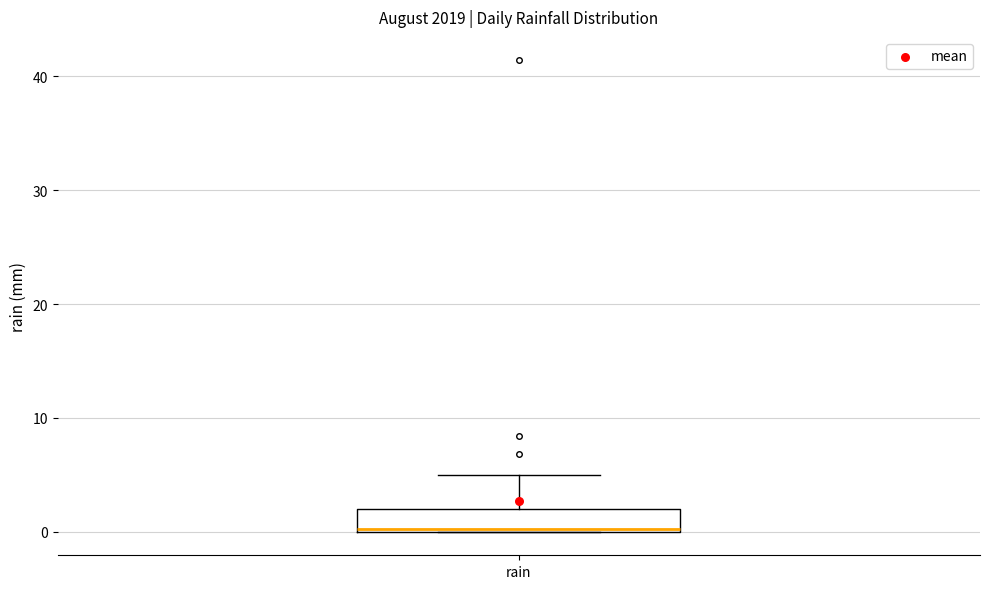

Where is the lower edge of the box for rain on the y-axis? The values are not printed on the chart, so give them approximately, as read against the axis.

0